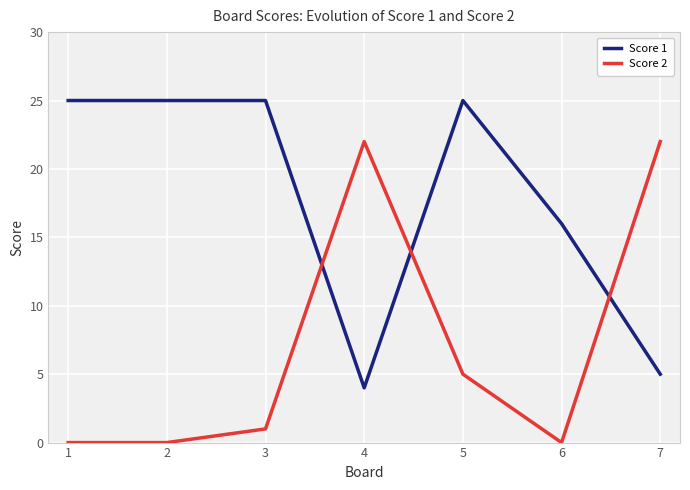

Reading right to left, what are all the values shown in this chart?

Score 1: 5	16	25	4	25	25	25
Score 2: 22	0	5	22	1	0	0